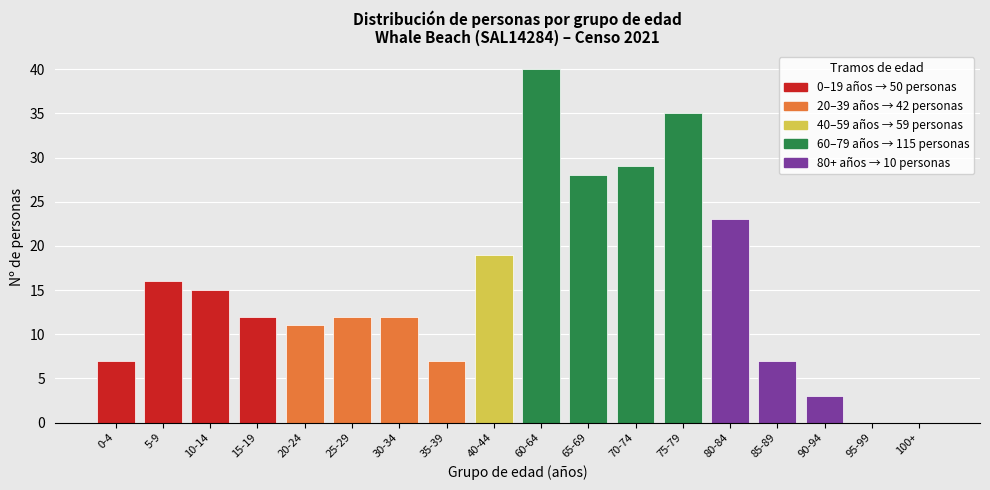

Reading right to left, list all the values displayed in this chart.

100+=0	95-99=0	90-94=3	85-89=7	80-84=23	75-79=35	70-74=29	65-69=28	60-64=40	40-44=19	35-39=7	30-34=12	25-29=12	20-24=11	15-19=12	10-14=15	5-9=16	0-4=7